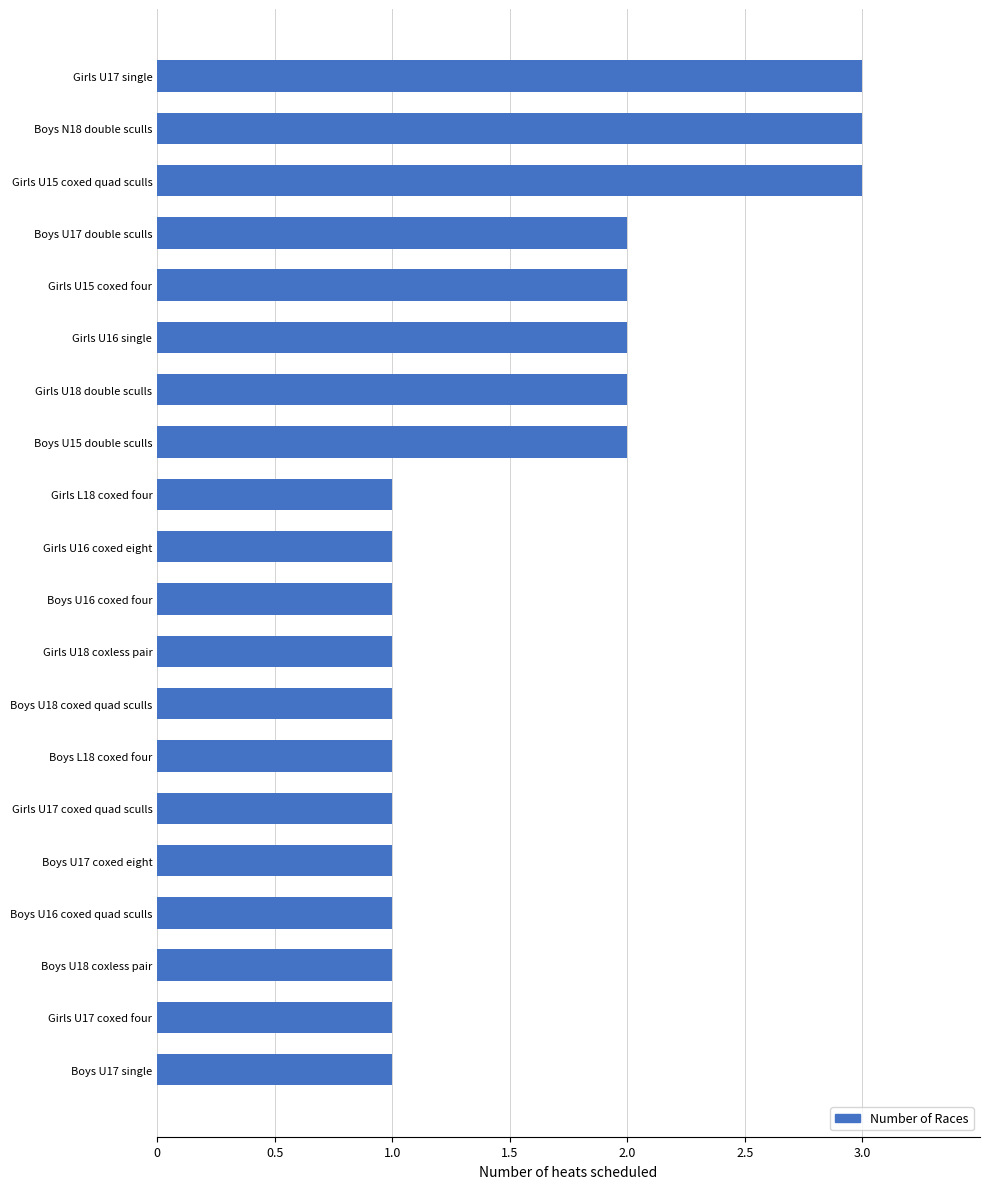

Are the bars horizontal?

Yes